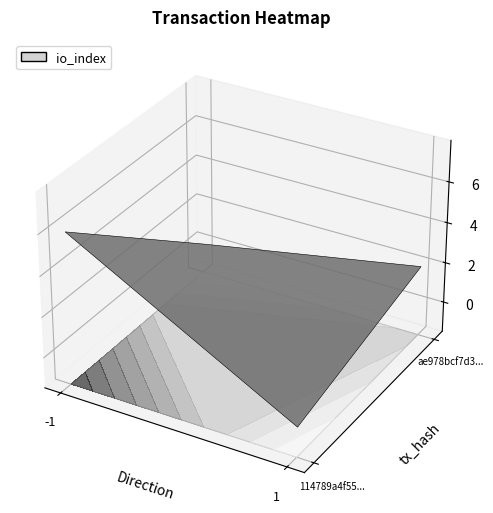

What is the sum of the ae978bcf7d3ecd5d3fbe47c888a453783fdb802 values at io_index and direction?

3.0